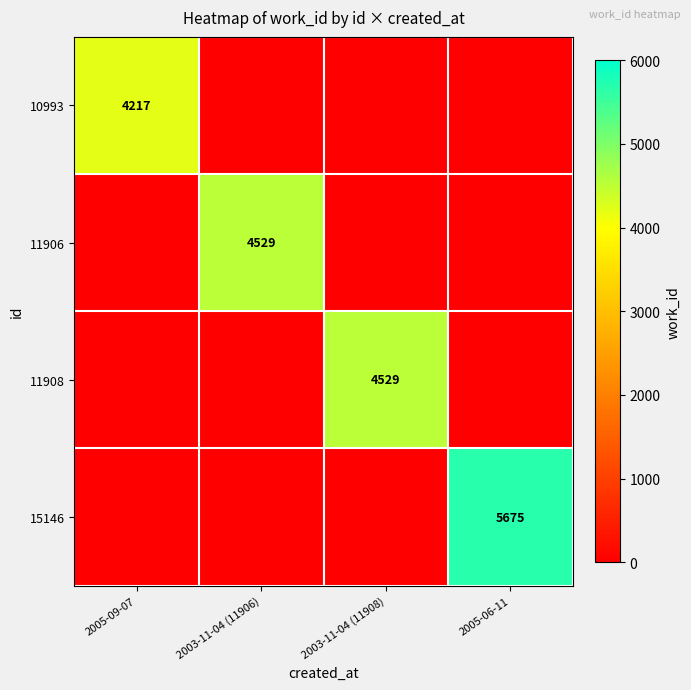

How many data points does each series have?

4